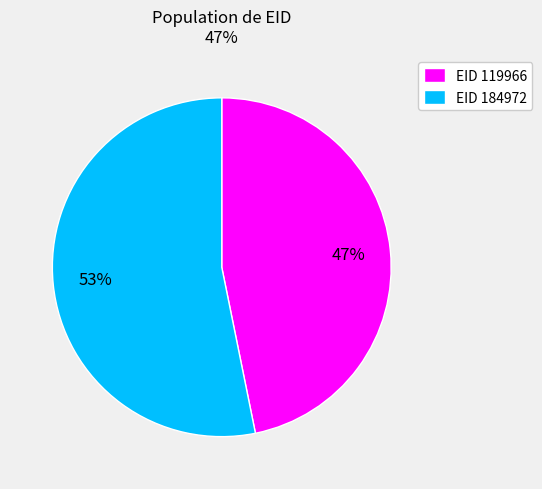

To the nearest percent, what is the difference between the largest and smallest slice percentages?

6%